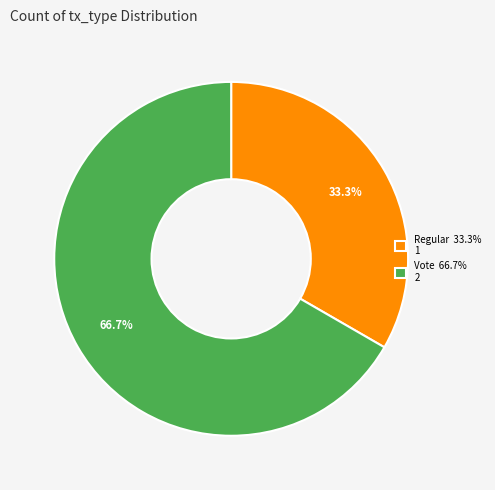

Combined, what portion of the pie is Regular and Vote?

100.0%